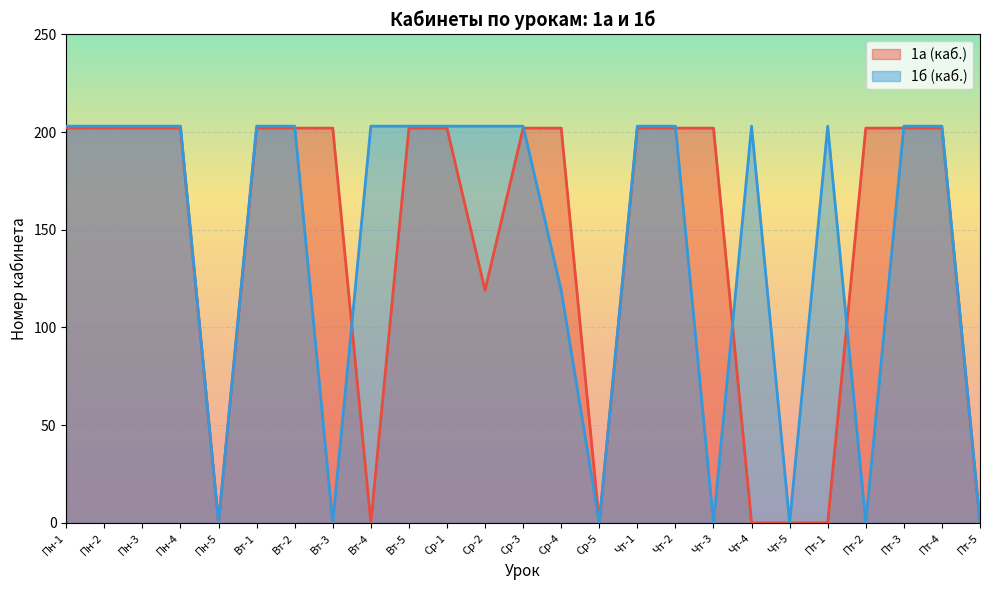

True or false: 1б (каб.) and 1а (каб.) cross at least once.

True